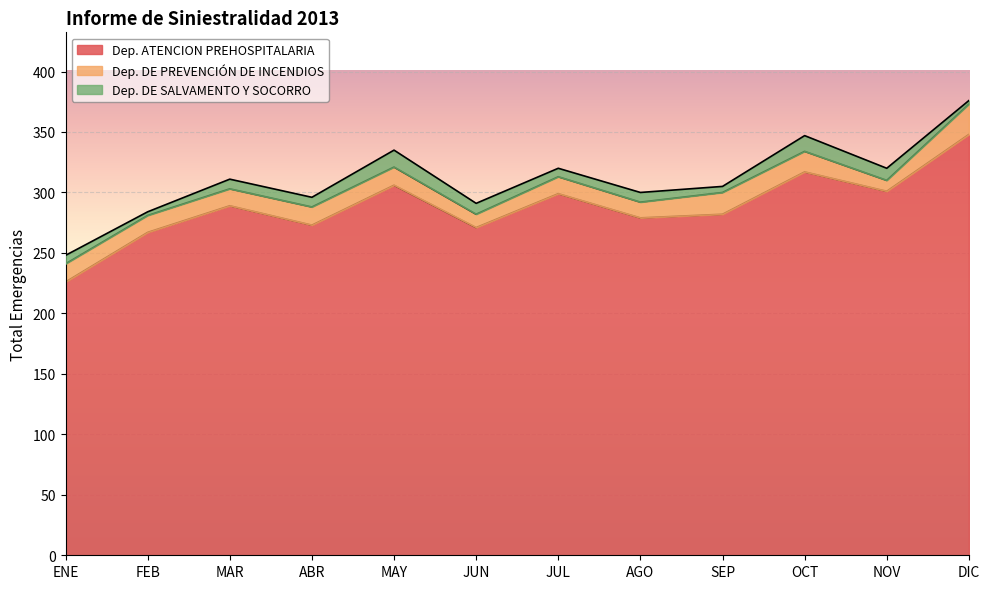

What is the difference between the maximum and minimum values in the Dep. ATENCION PREHOSPITALARIA series?

122